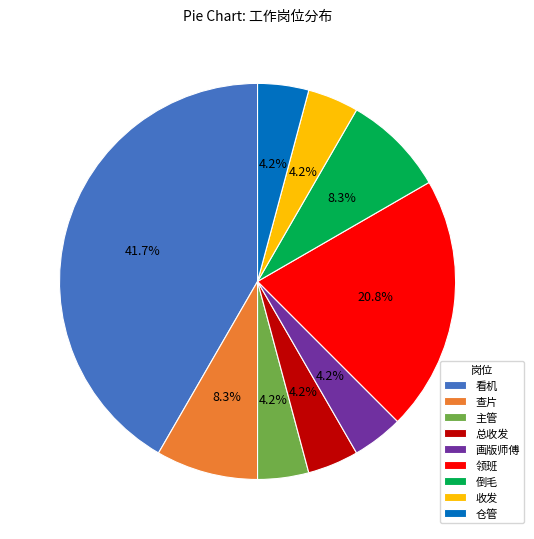

The 查片 slice represents 2% of the pie. True or false?

False